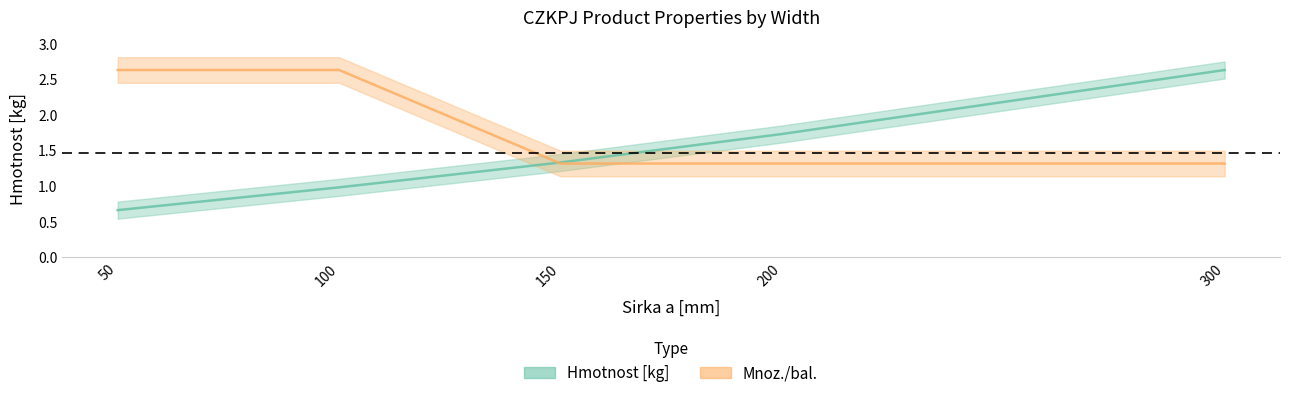

What is the difference between the maximum and minimum values in the Mnoz./bal. series?

1.3